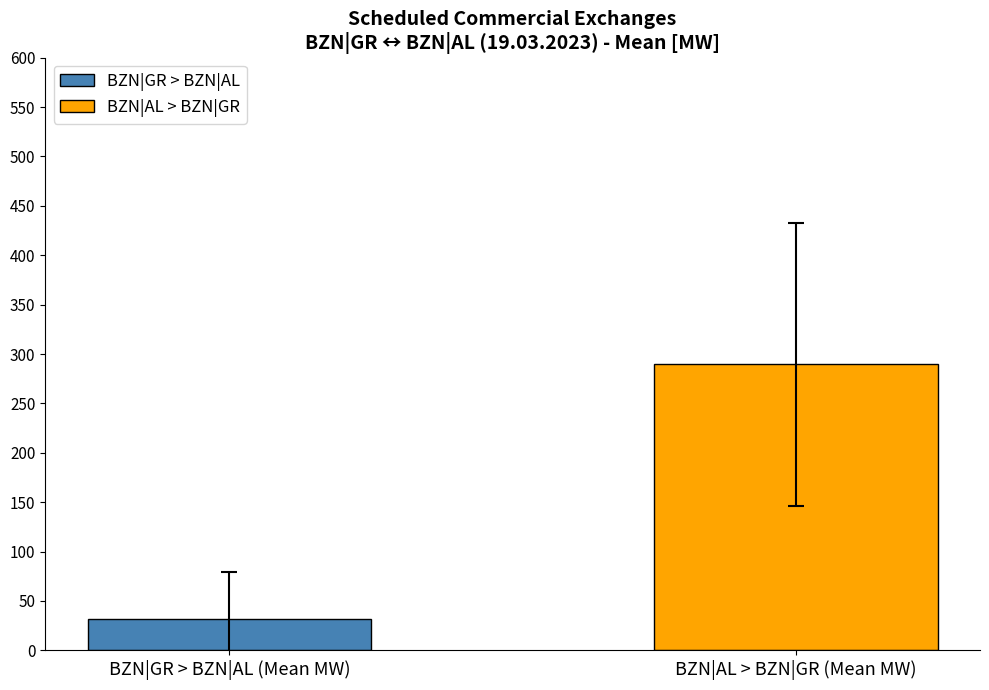

Which series has the widest spread of values?

BZN|GR > BZN|AL